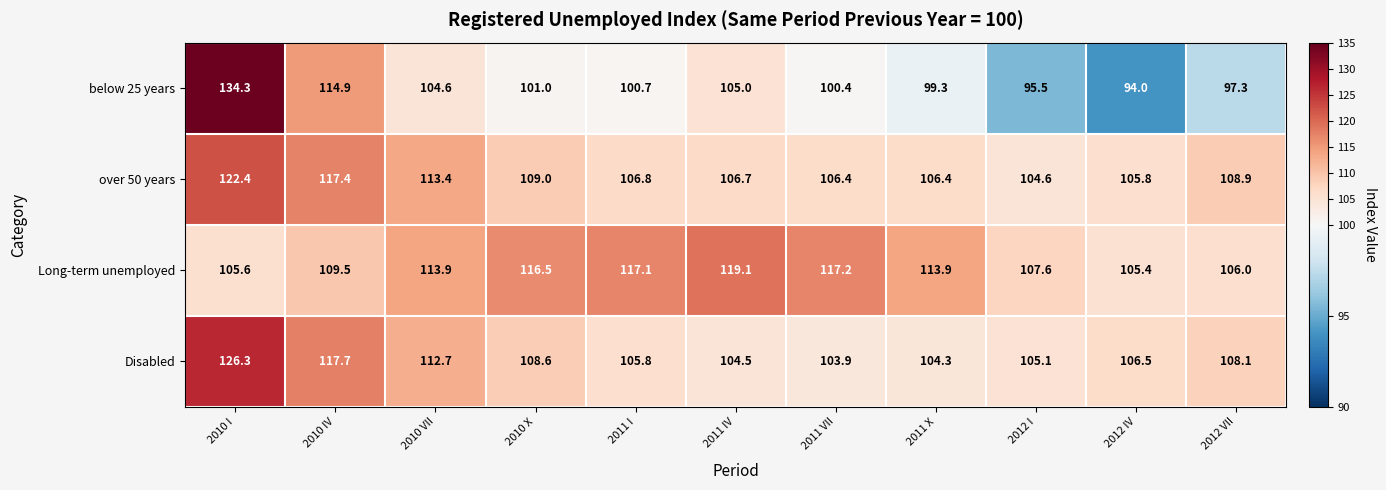

How many categories are shown in the chart?

11